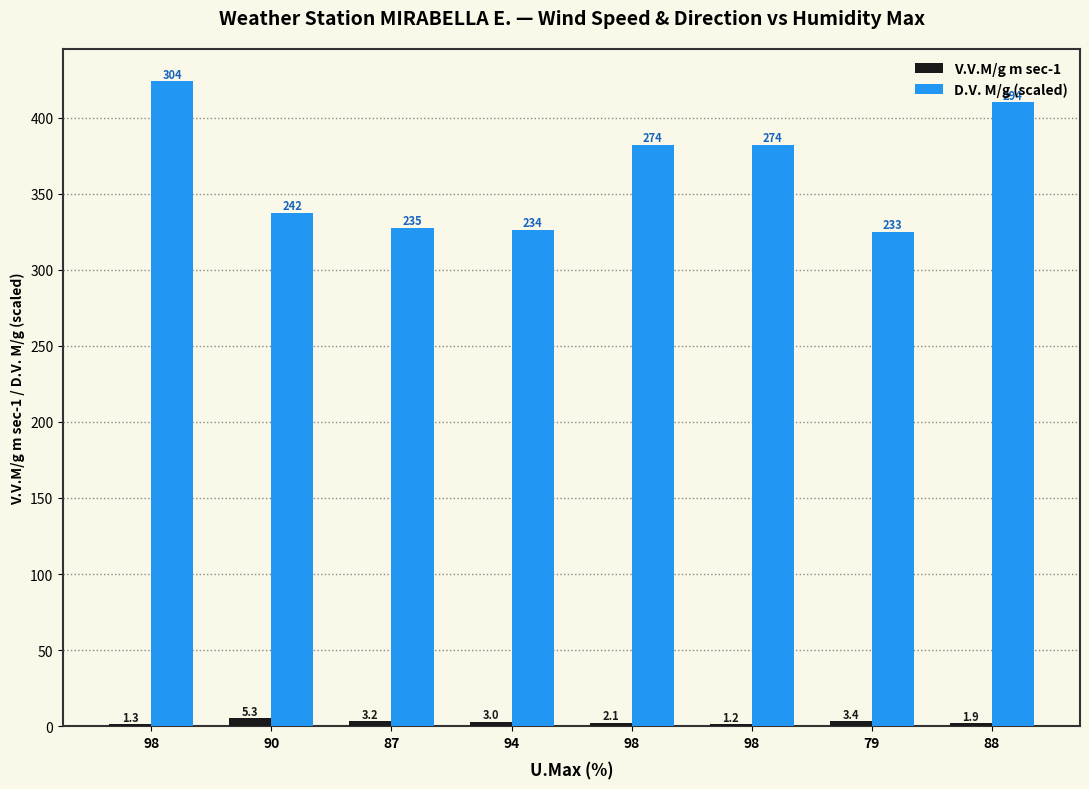

List the series in order of their overall mean, highest first.

D.V. M/g (scaled), V.V.M/g m sec-1